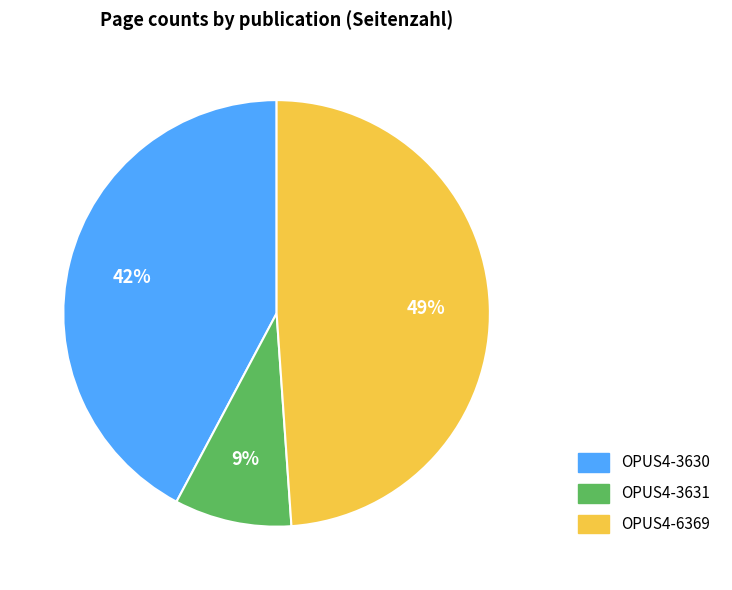

What percentage is the OPUS4-3631 slice, to the nearest percent?

9%